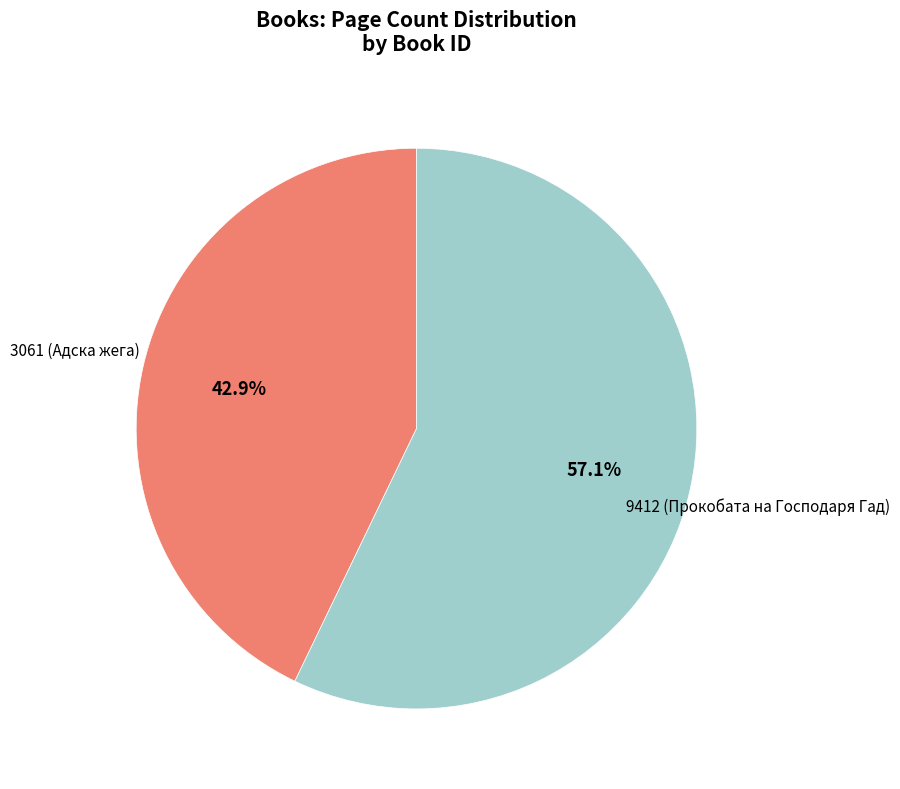

Does any single category account for the majority?

Yes